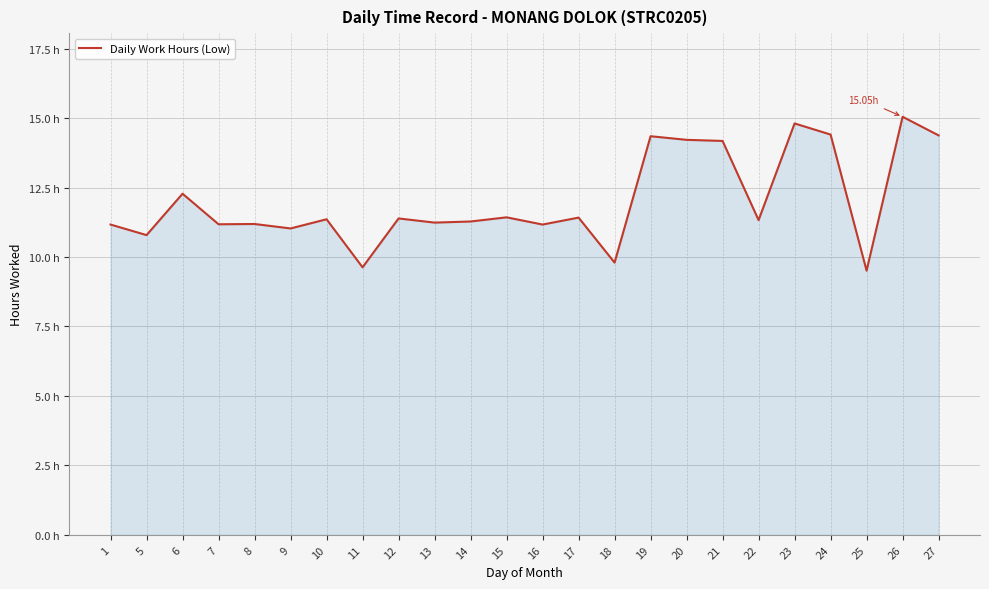

Approximately how many times larger is the value at 20 compared to 13?

1.3